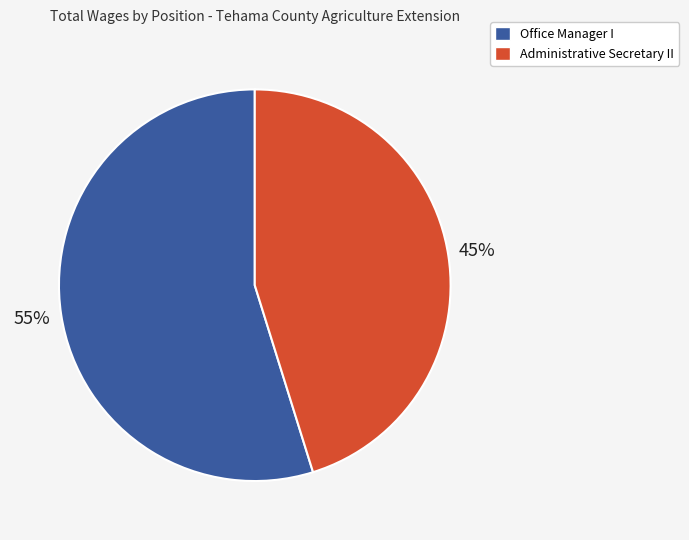

Which has a higher value, Office Manager I or Administrative Secretary II?

Office Manager I